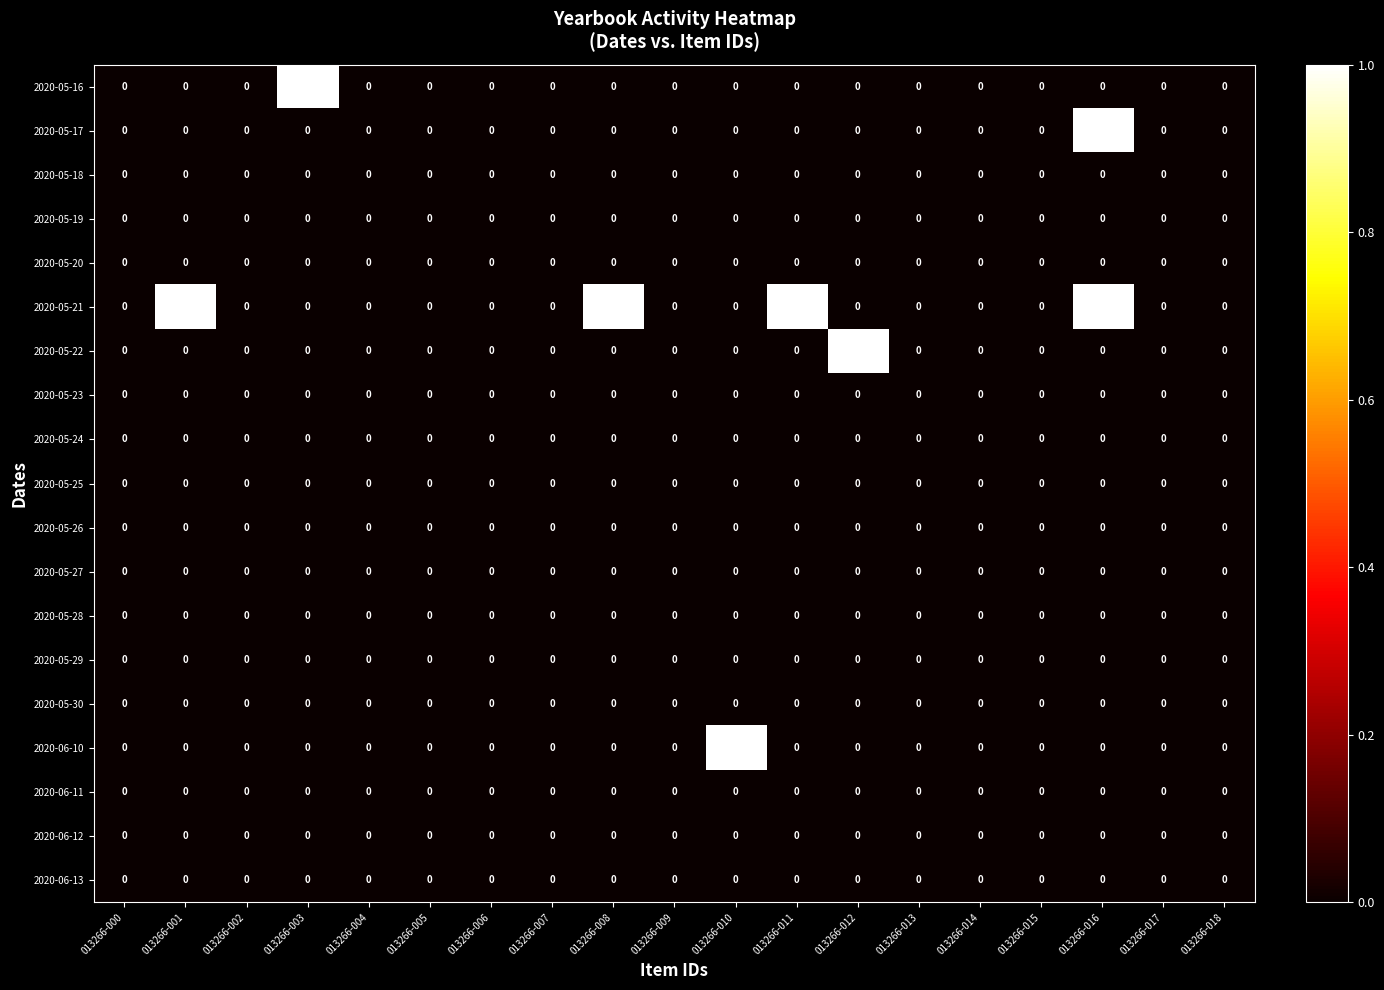

Which series changed the most between 013266-011 and 013266-018?

2020-05-21